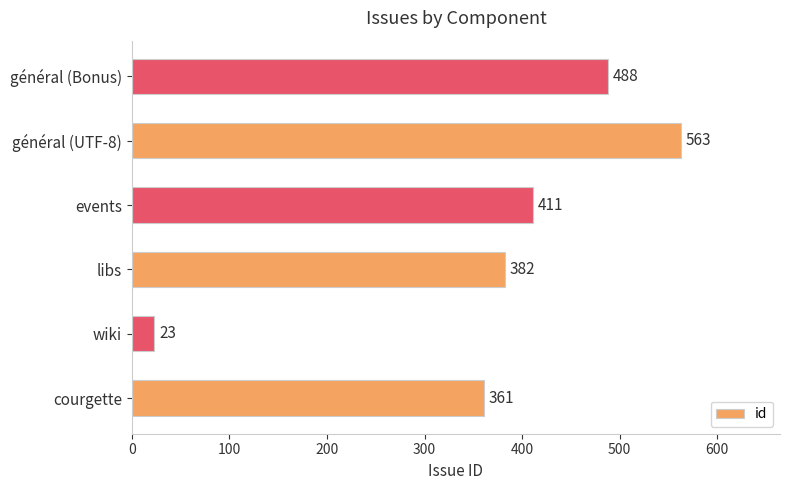

List the labels in order of value, smallest first.

wiki, courgette, libs, events, général (Bonus), général (UTF-8)